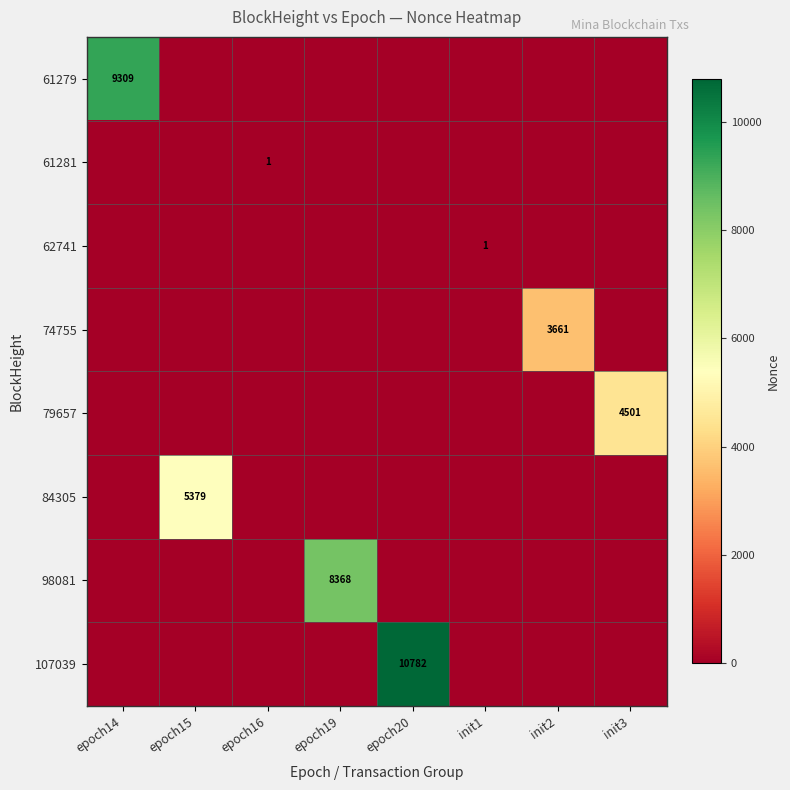

True or false: 61279 has a value of 9309 at epoch14.

True